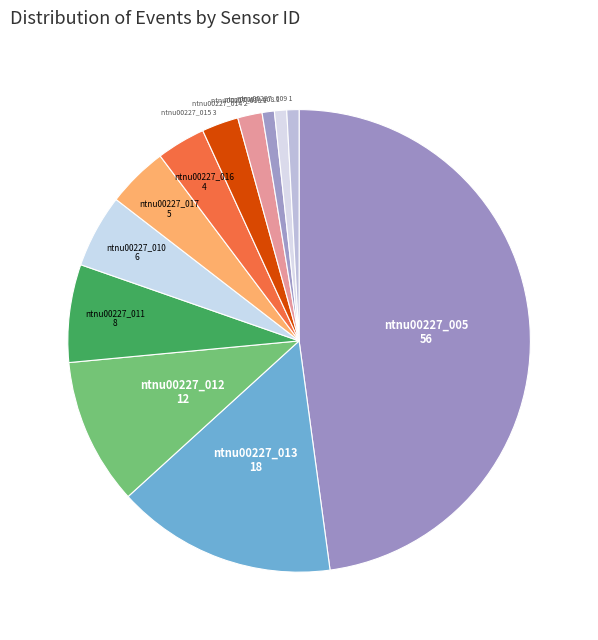

Which slice is the largest?

ntnu00227_005